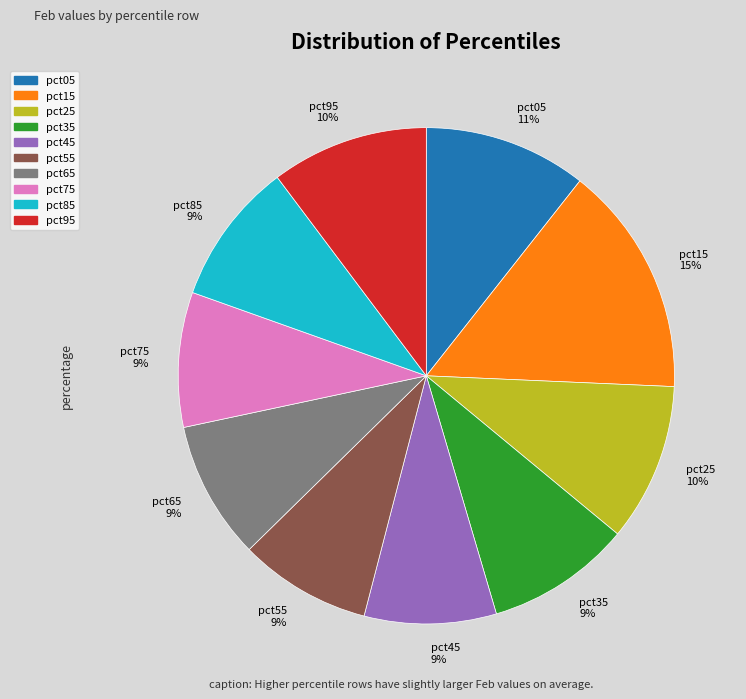

Is there a majority slice in this chart?

No